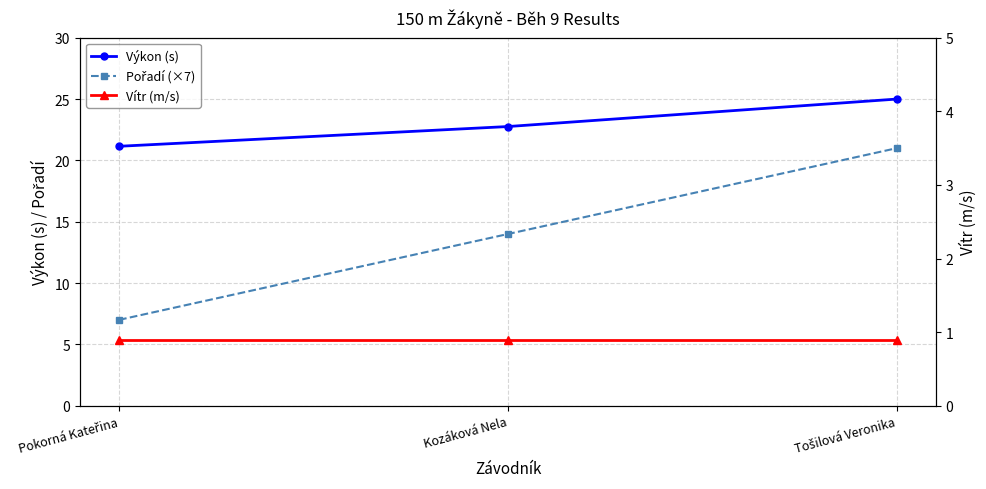

Does the chart have visible grid lines?

Yes